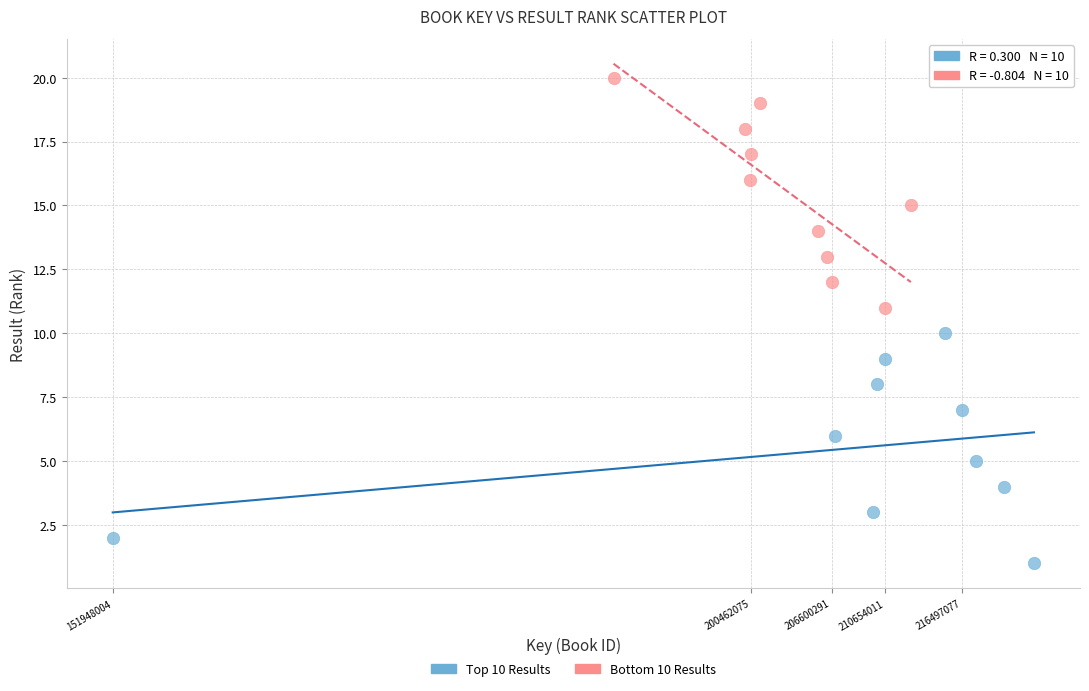

Which series reaches the minimum Y coordinate?

Top 10 Results